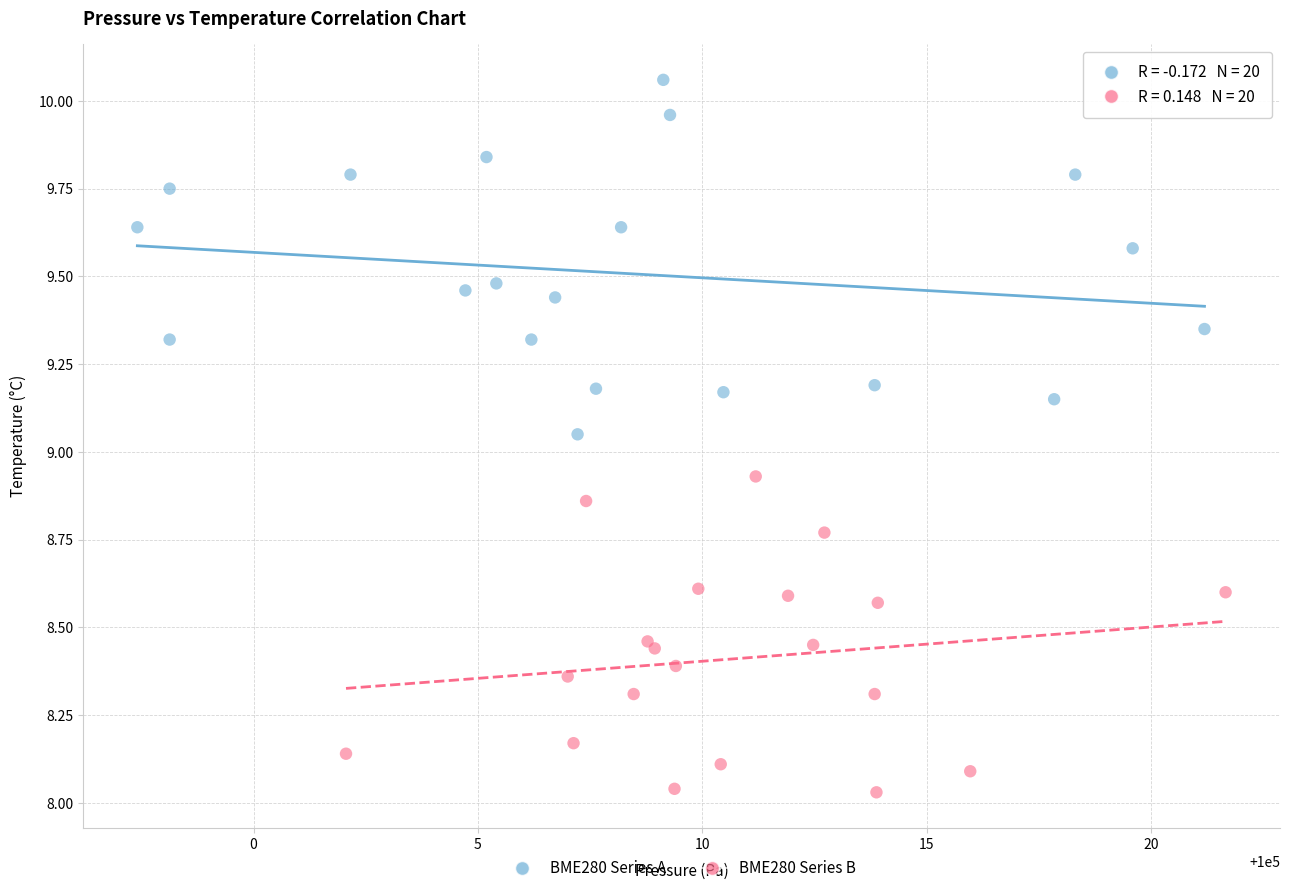

Which series contains the highest Y value?

BME280 Series A